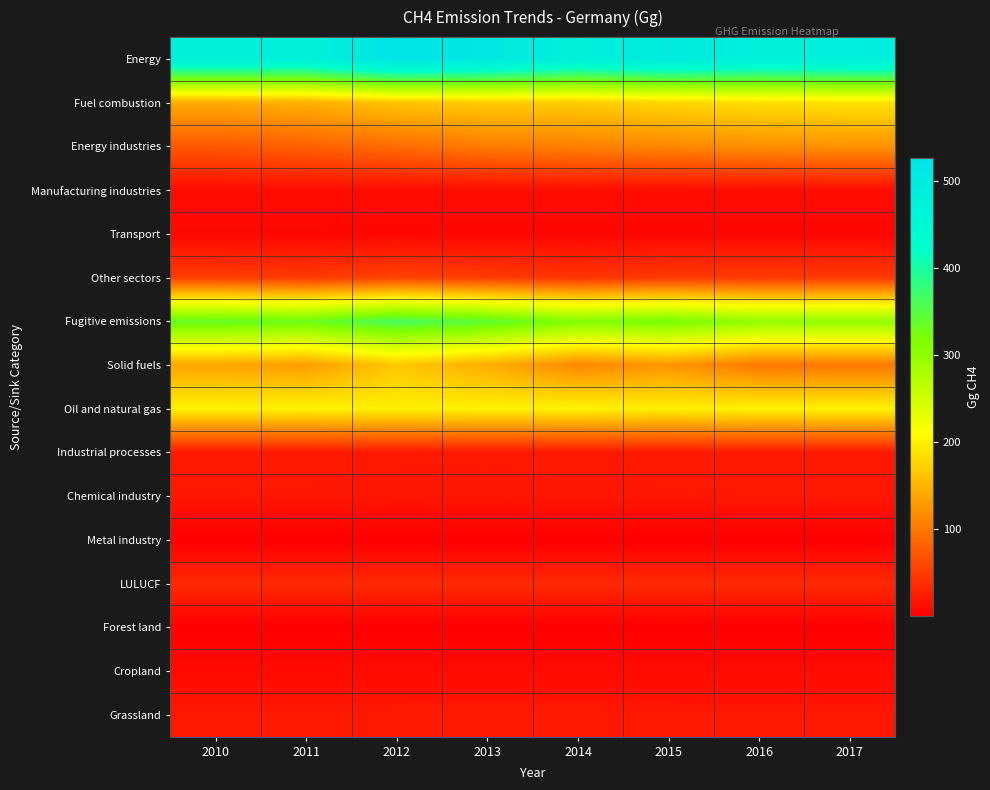

At which category does the chart reach its peak across all series?

2012